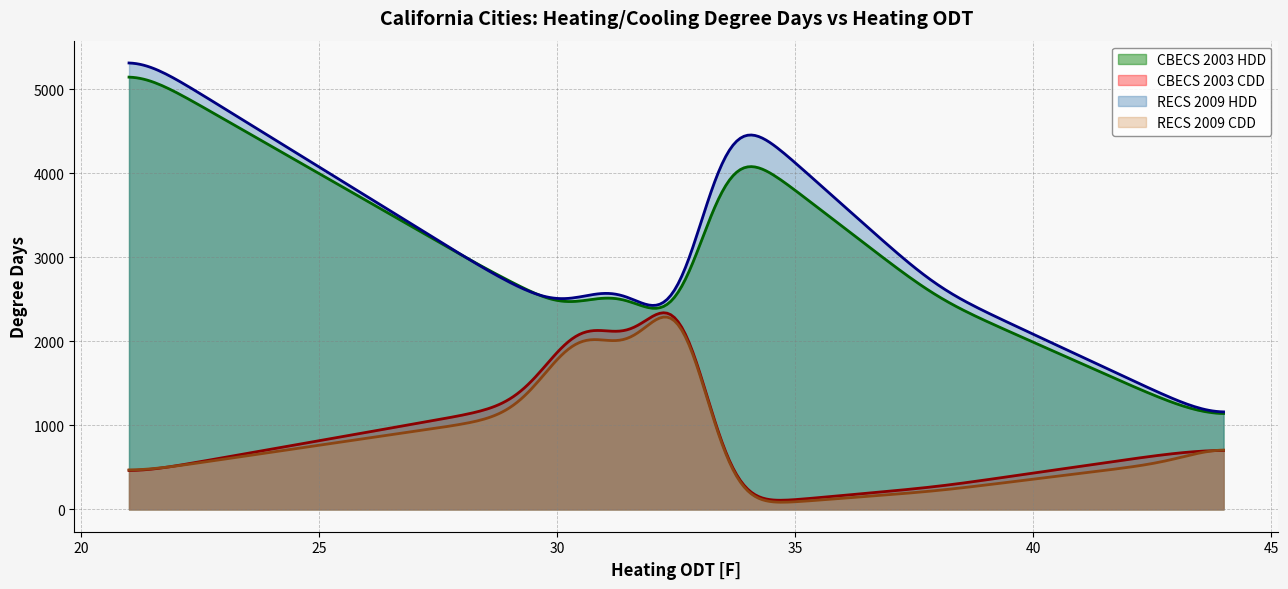

What is the difference between the maximum and minimum values in the RECS 2009 HDD series?

4154.1